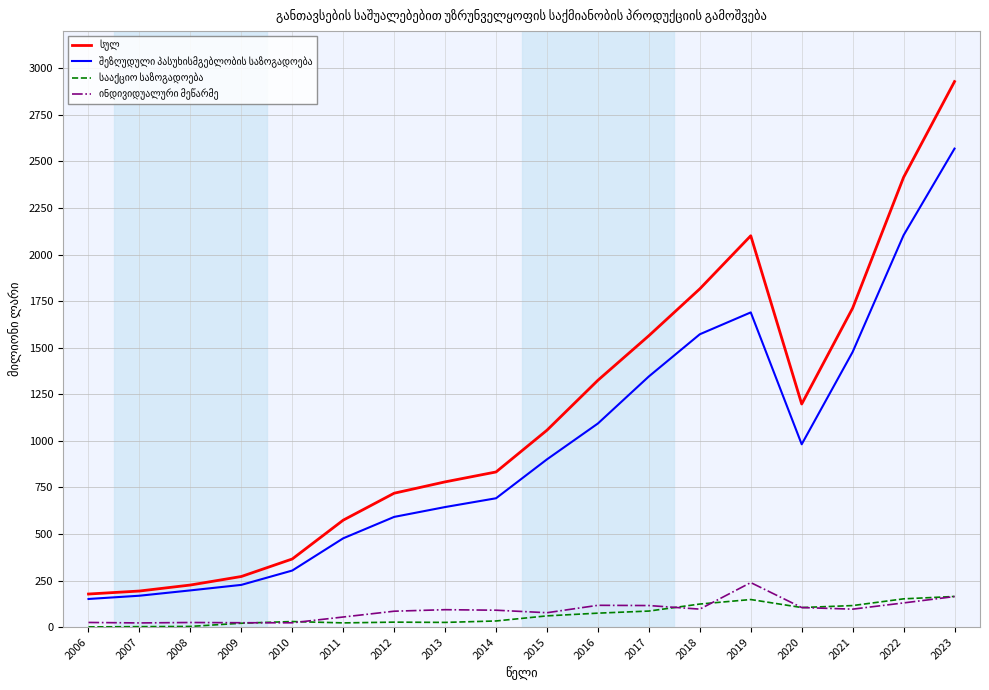

At which category is the sum across all series the highest?

2023